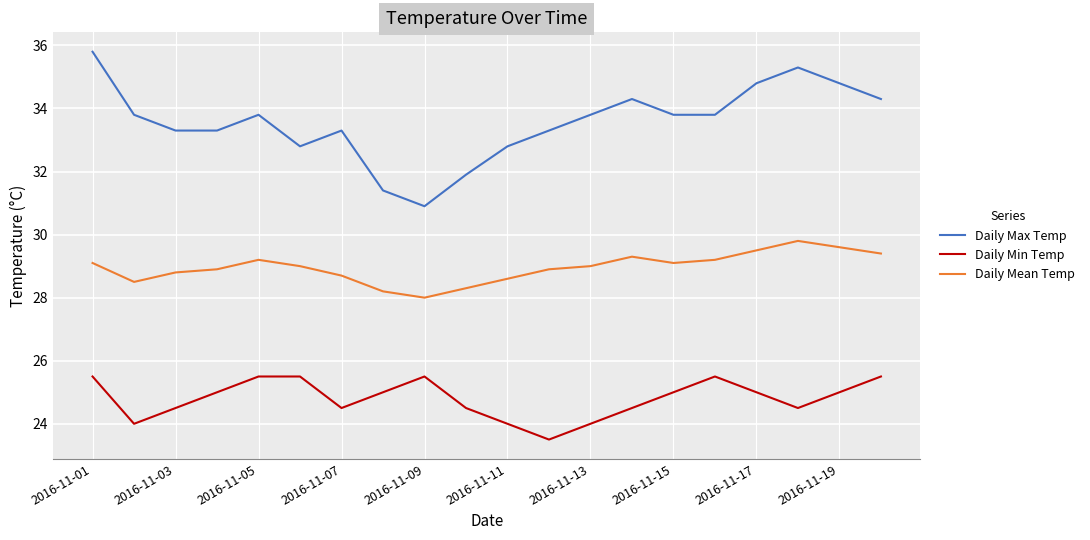

Which series has the largest range (max minus min)?

Daily Max Temp